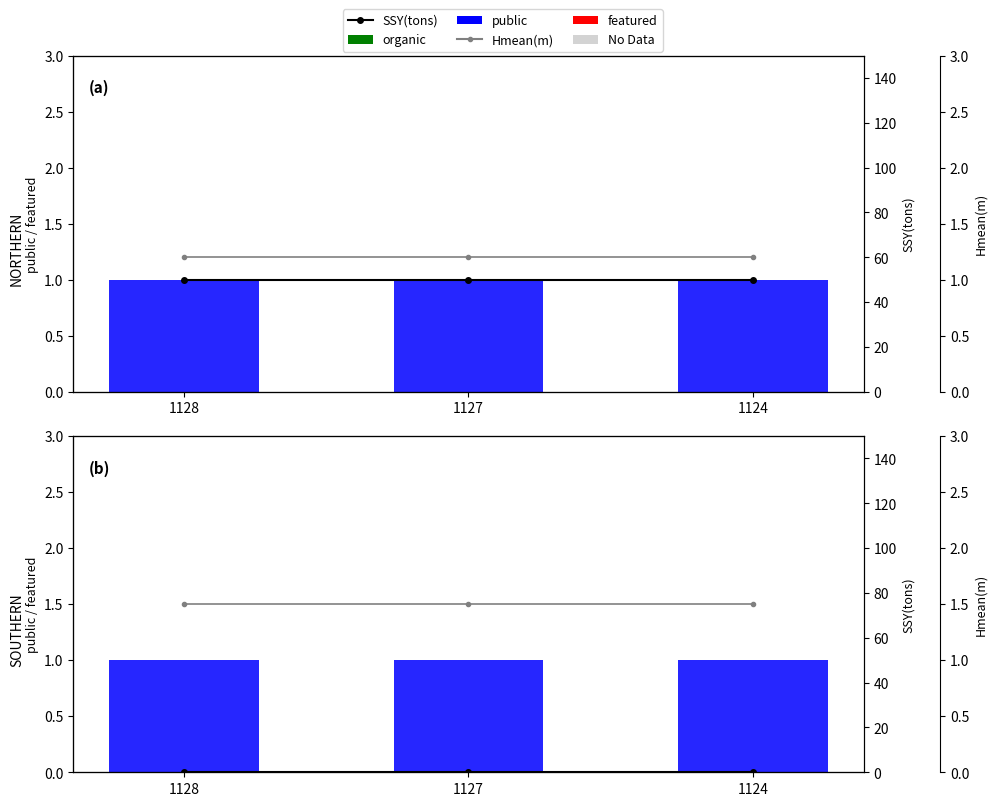

Between 1128 and 1127, which is larger?

1128